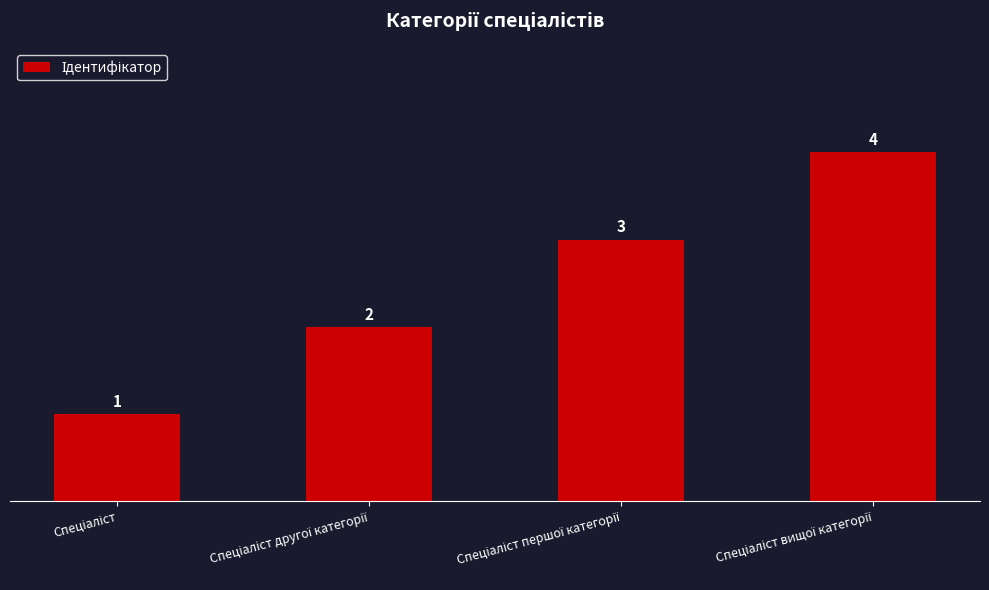

How many values are between 2 and 4?

3